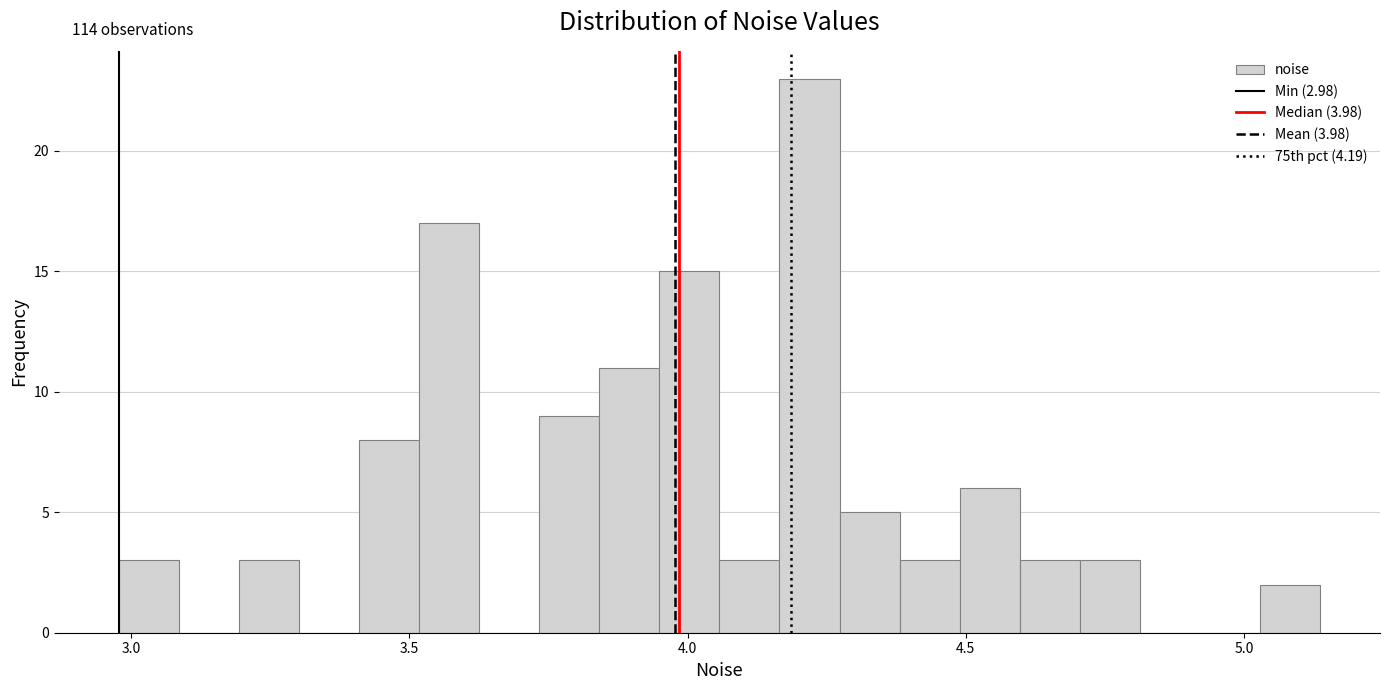

Read against the x-axis, roughly where is the centre of the tallest bar?

4.20